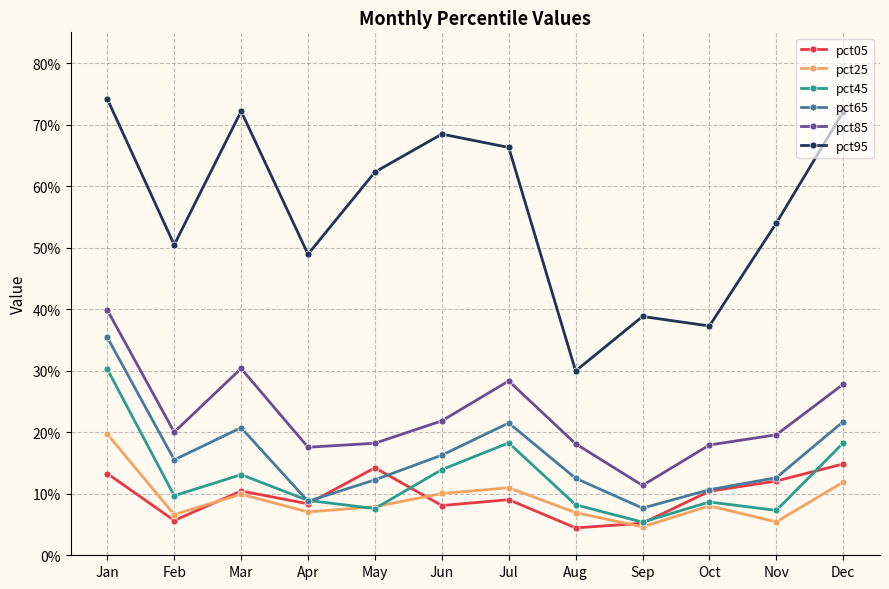

What is the value of the pct85 point at the 8th from the left?

0.2